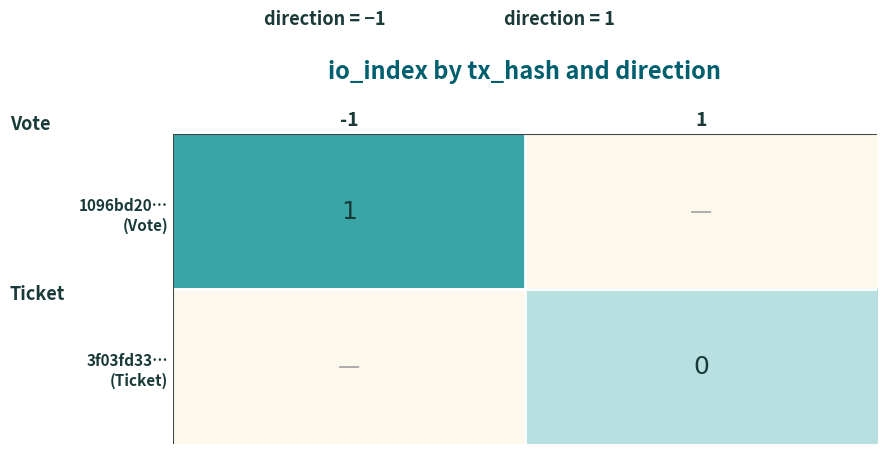

Which category has the lowest value in the 1096bd20… (Vote) series?

-1